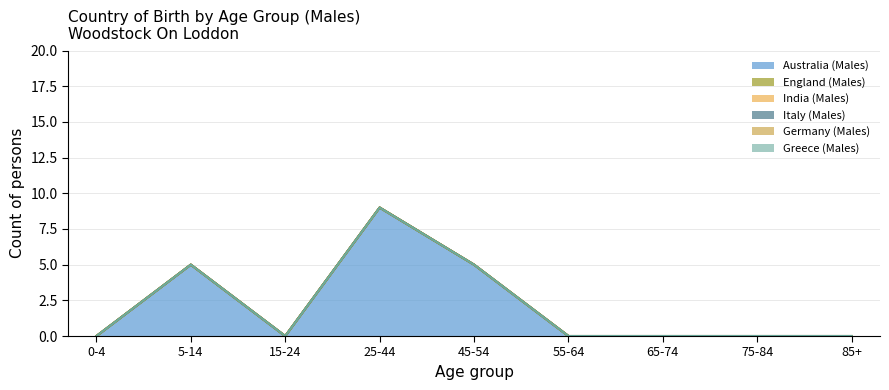

The value of India (Males) at 45-54 is 0. True or false?

True